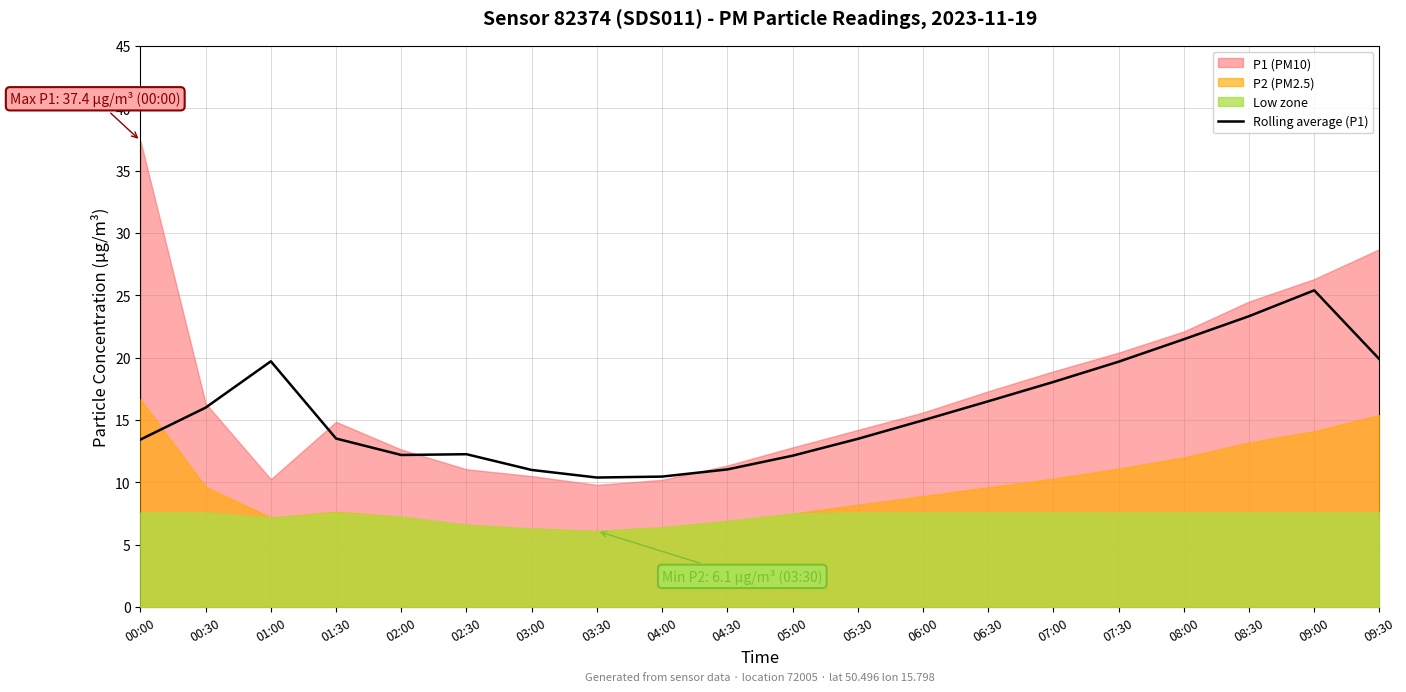

Count the number of categories in the chart.

20